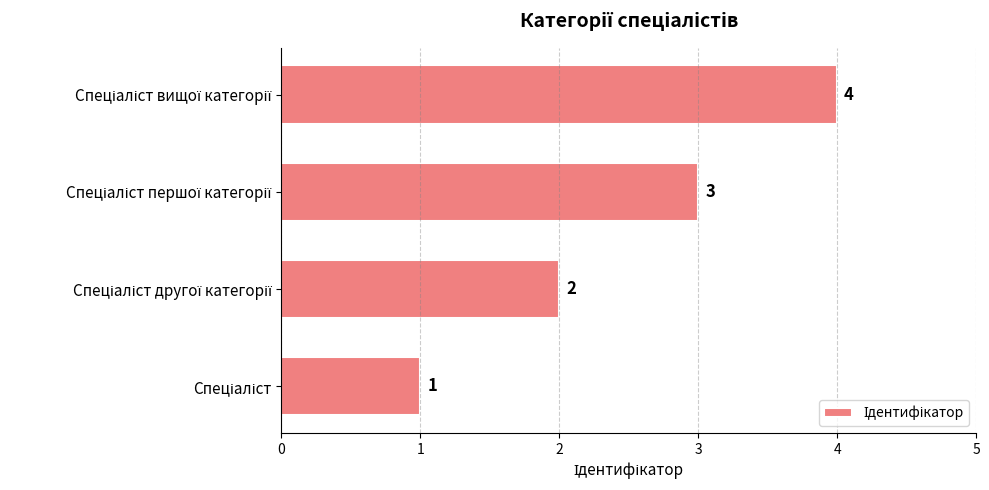

How many values are between 2 and 4?

3